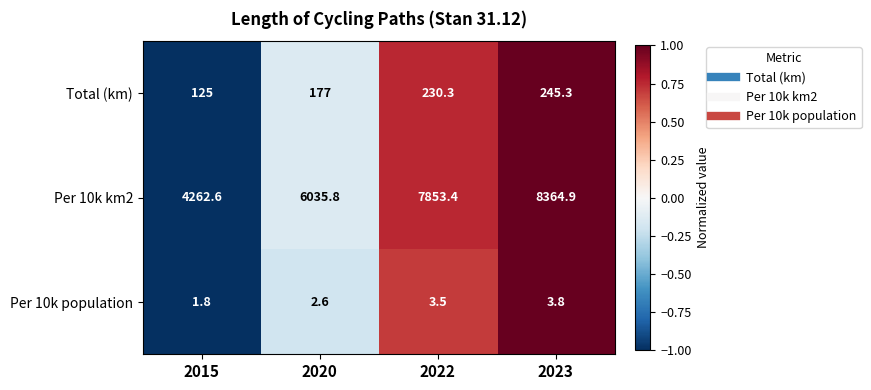

How many series are shown in this chart?

3